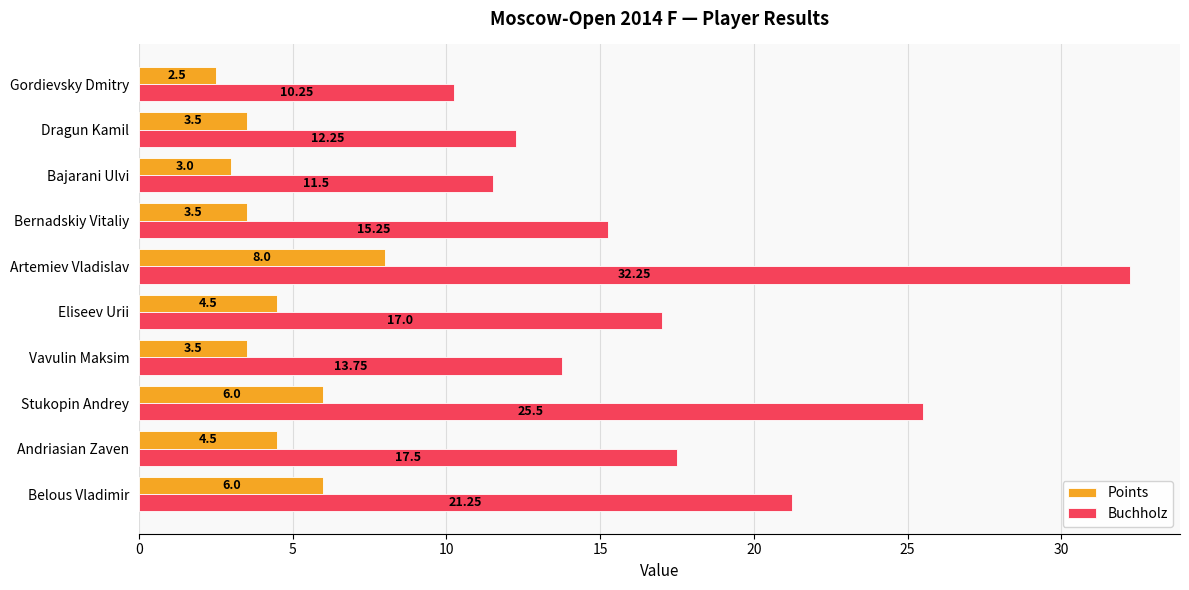

What is the total value across all series at Bajarani Ulvi?

14.5